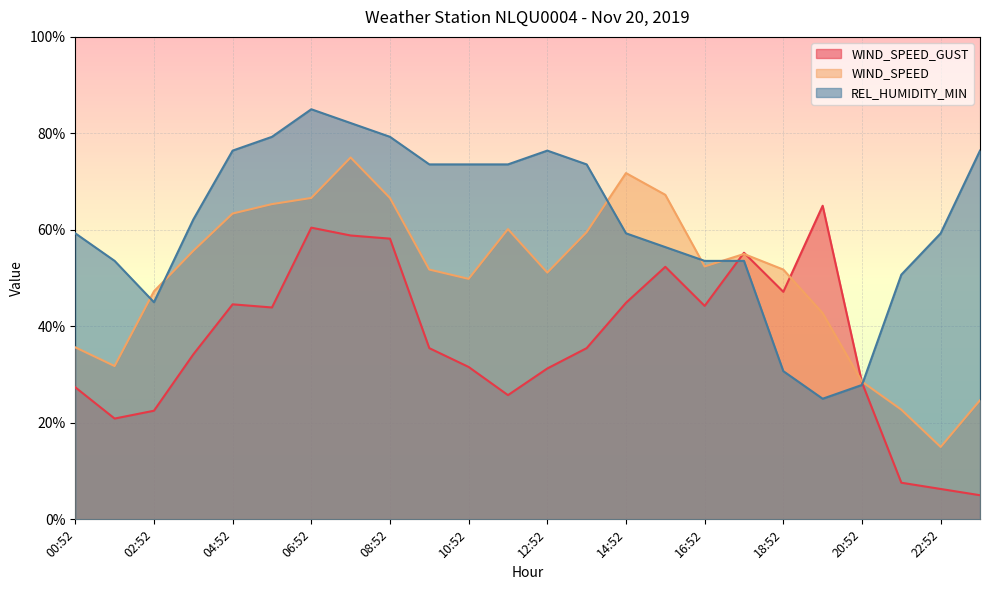

What is the label of the 17th point from the right?

07:52